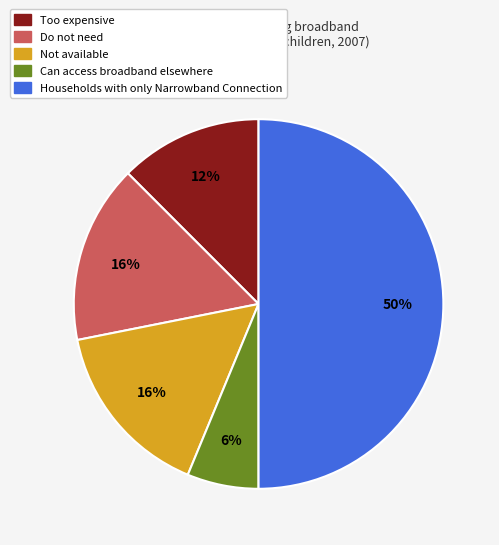

How many segments does this pie chart have?

5